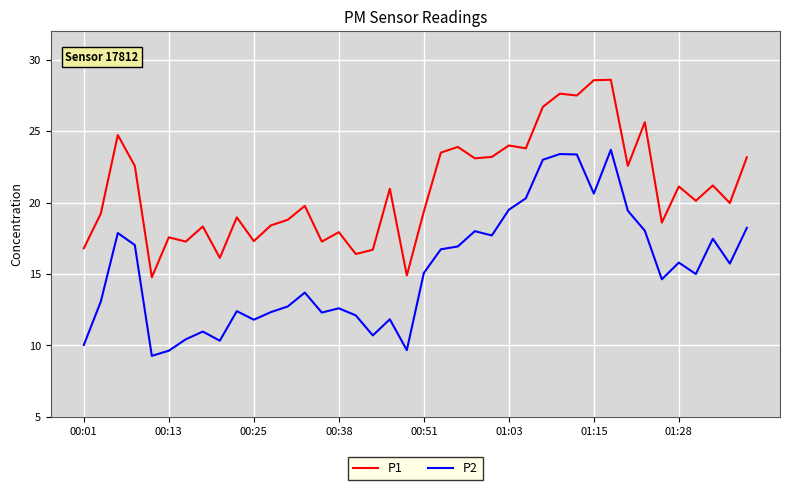

What is the maximum value shown in the chart?

28.6